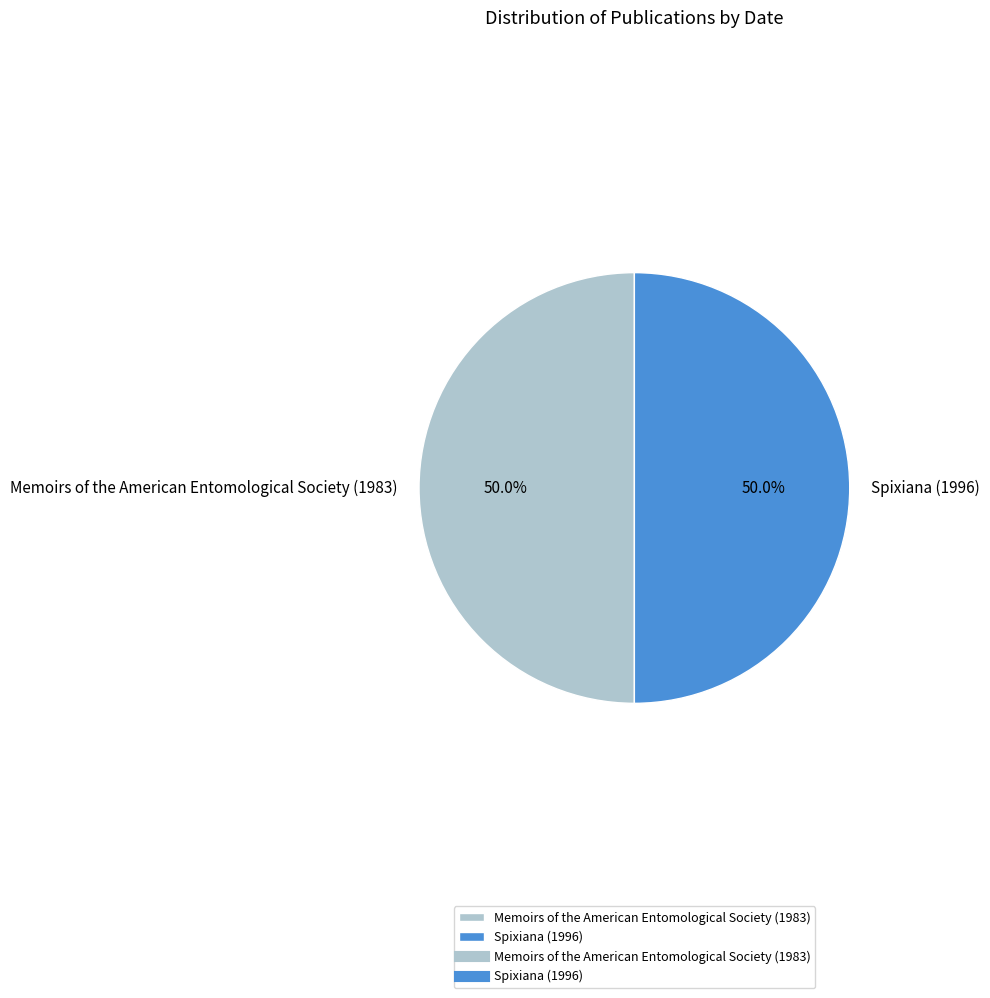

Count the number of slices in the pie.

2